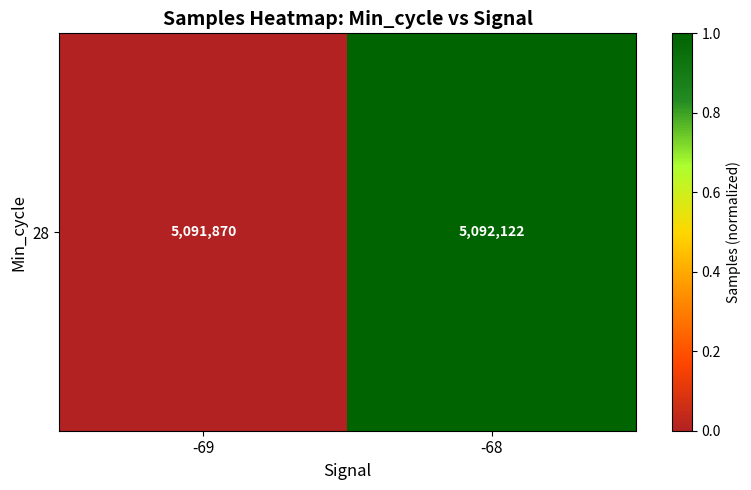

Reading left to right, list all the values displayed in this chart.

-69=0	-68=1